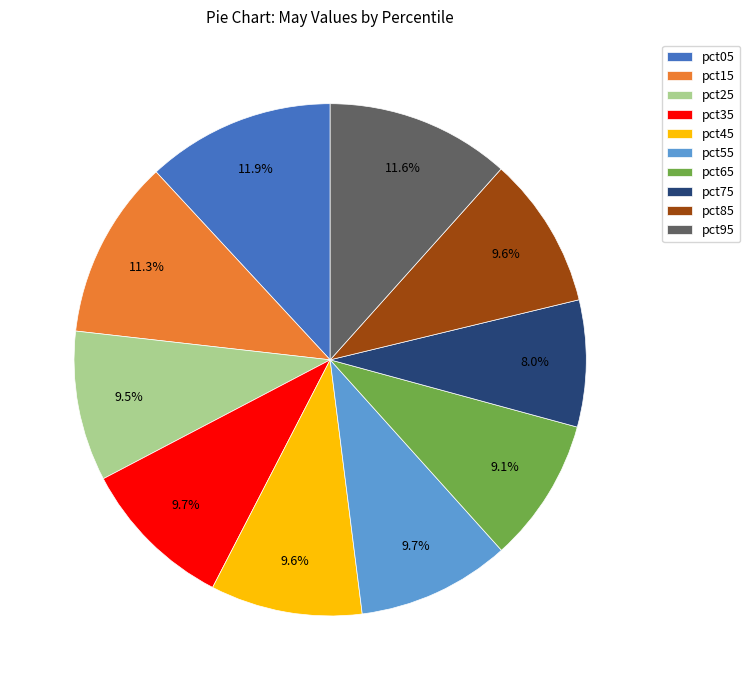

Does pct55 represent more than half of the total?

No